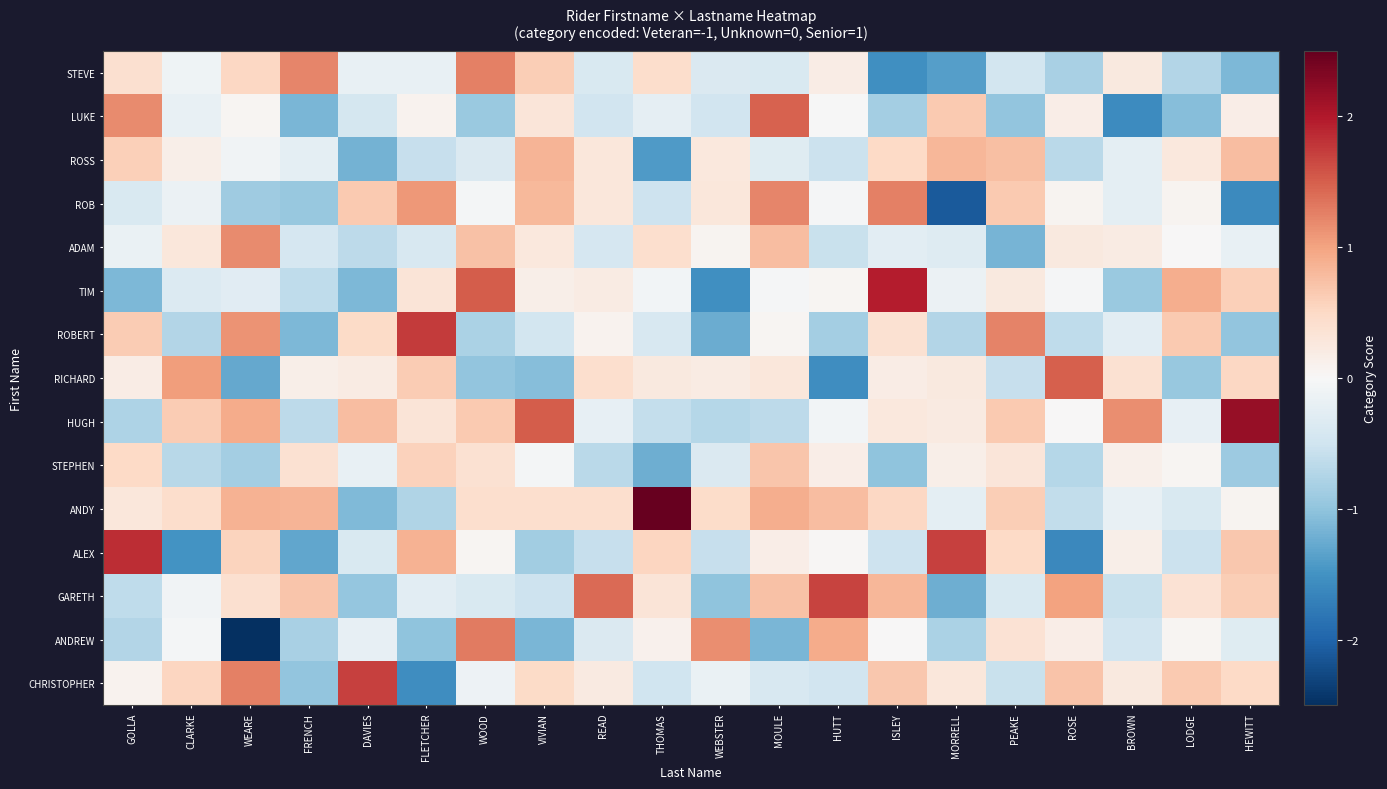

At which category does the chart reach its peak across all series?

THOMAS